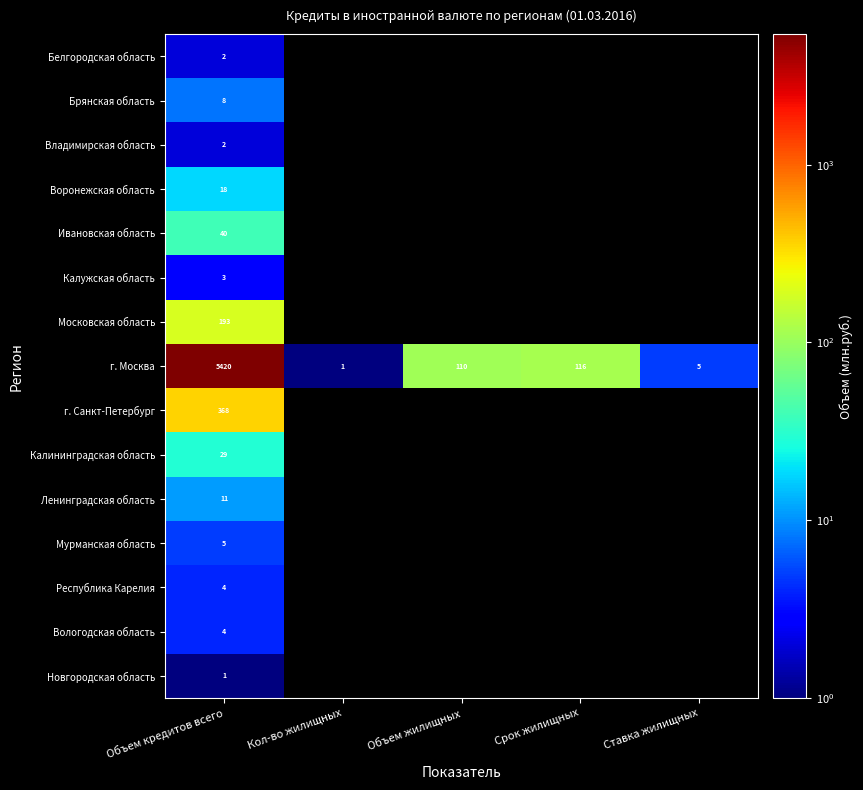

What is the difference between the highest and lowest values at Объем кредитов всего?

5419